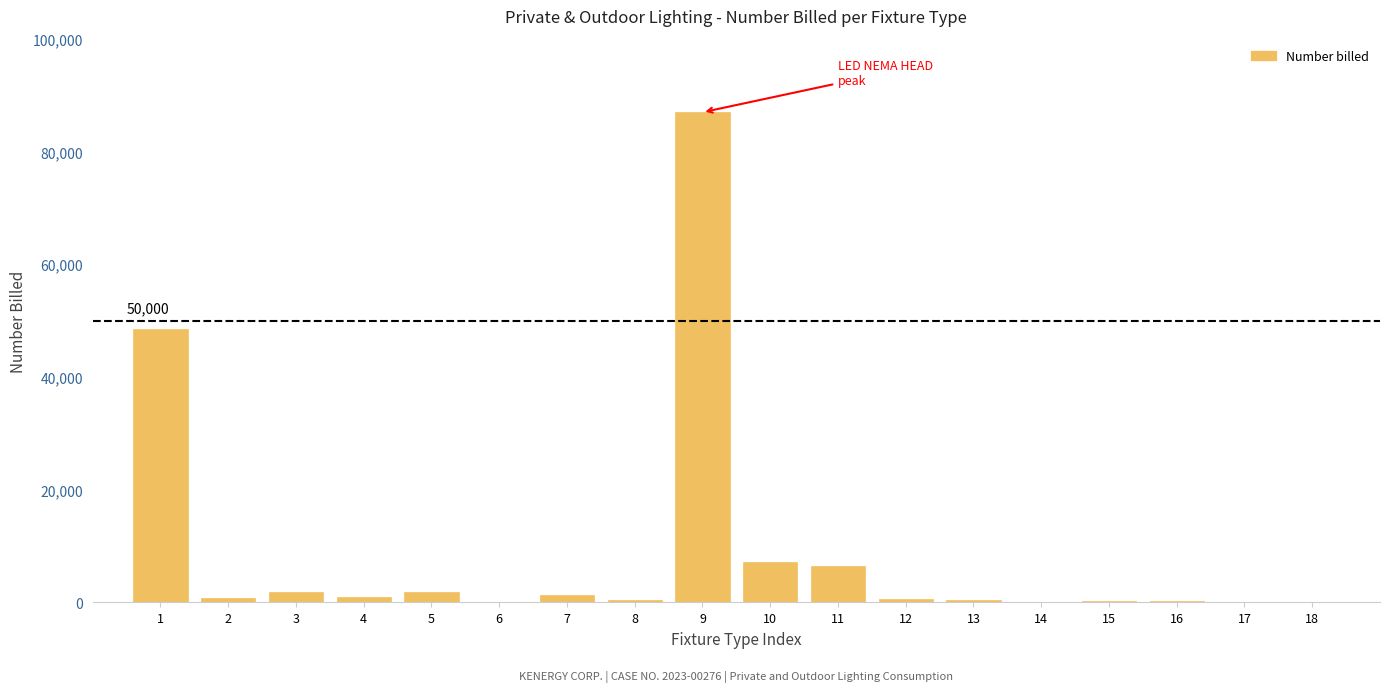

What is the maximum value shown in the chart?

86947